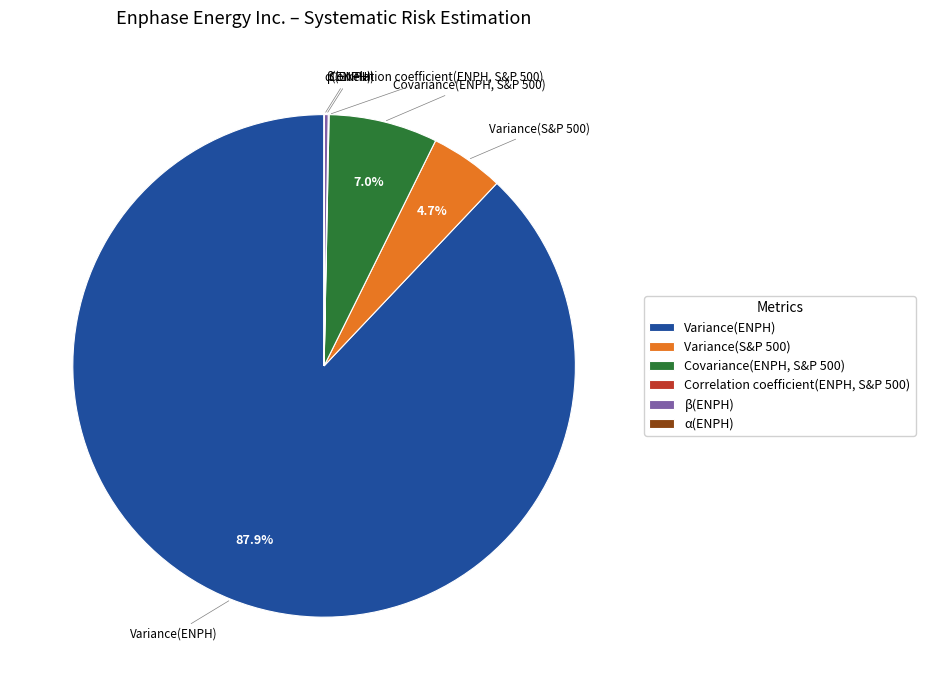

What percentage is NOT represented by Covariance(ENPH, S&P 500)?

93.0%